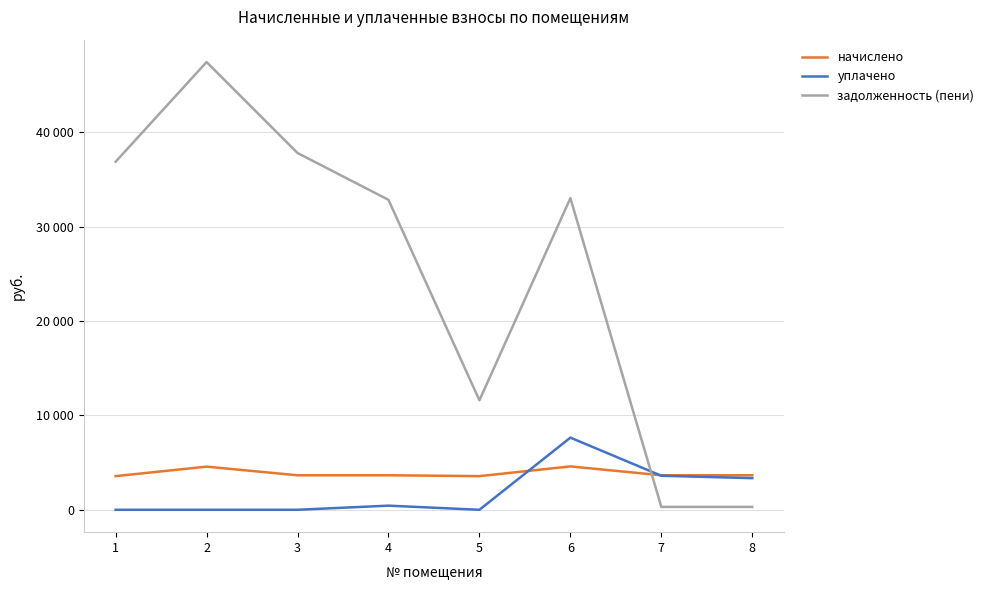

What are all the series names shown in the legend?

начислено, уплачено, задолженность (пени)